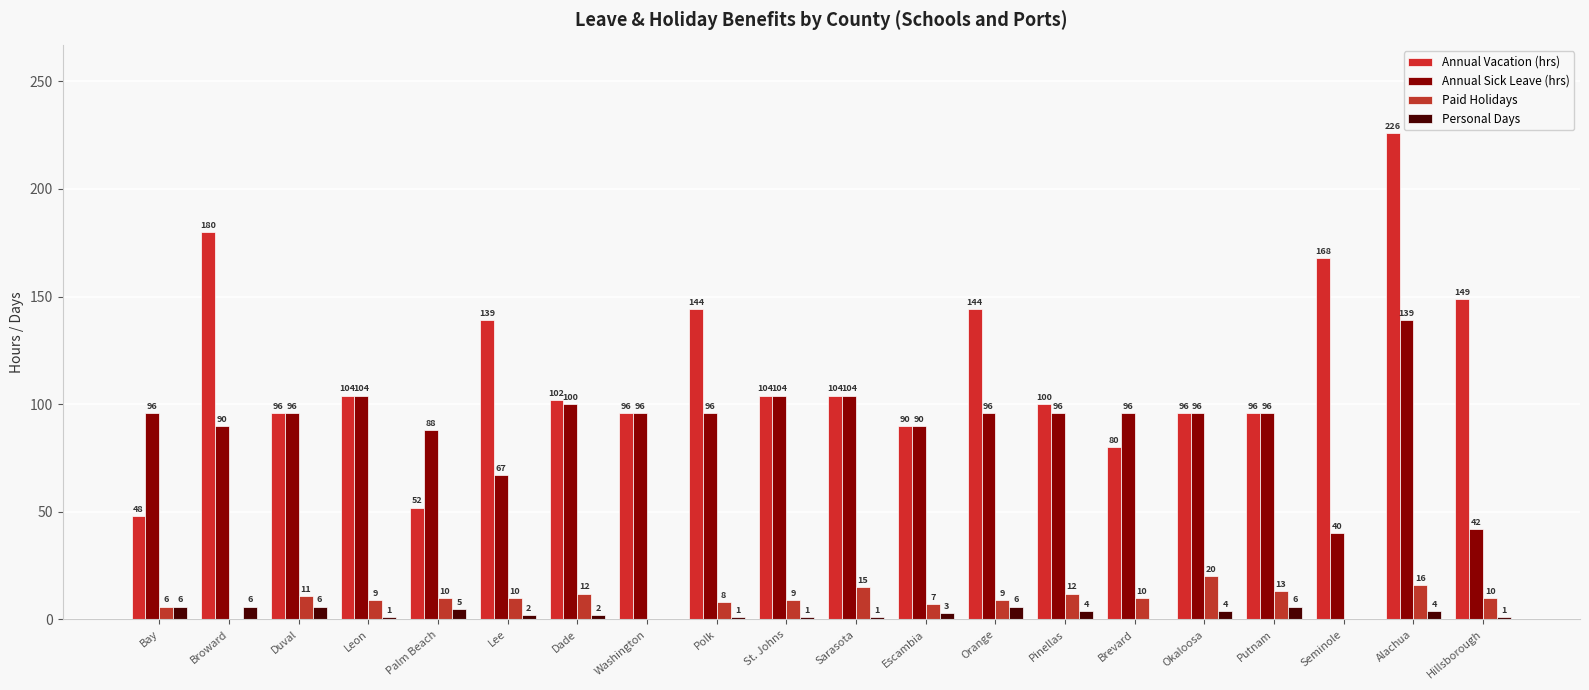

What are all the series names shown in the legend?

Annual Vacation (hrs), Annual Sick Leave (hrs), Paid Holidays, Personal Days